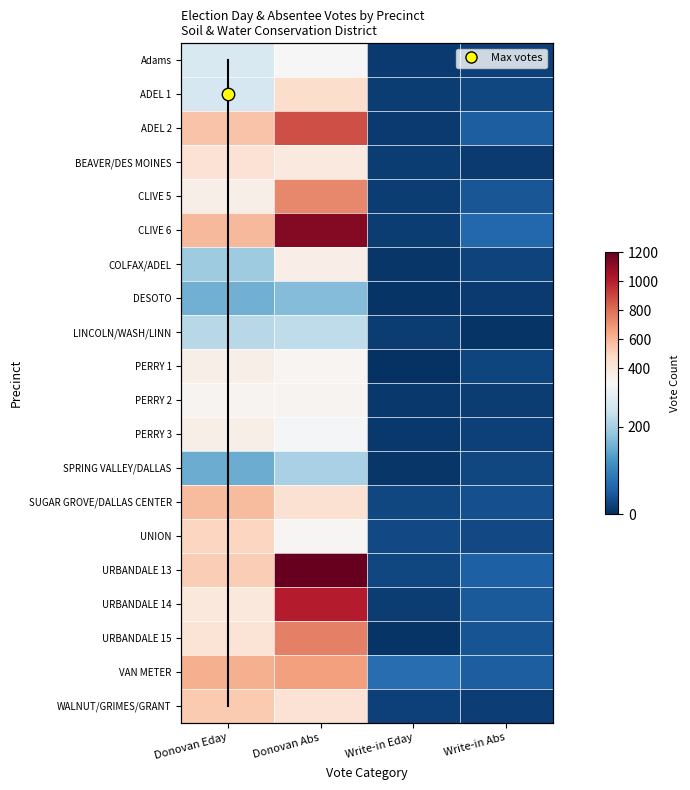

What is the spread (max minus min) of values at Write-in Eday?

68